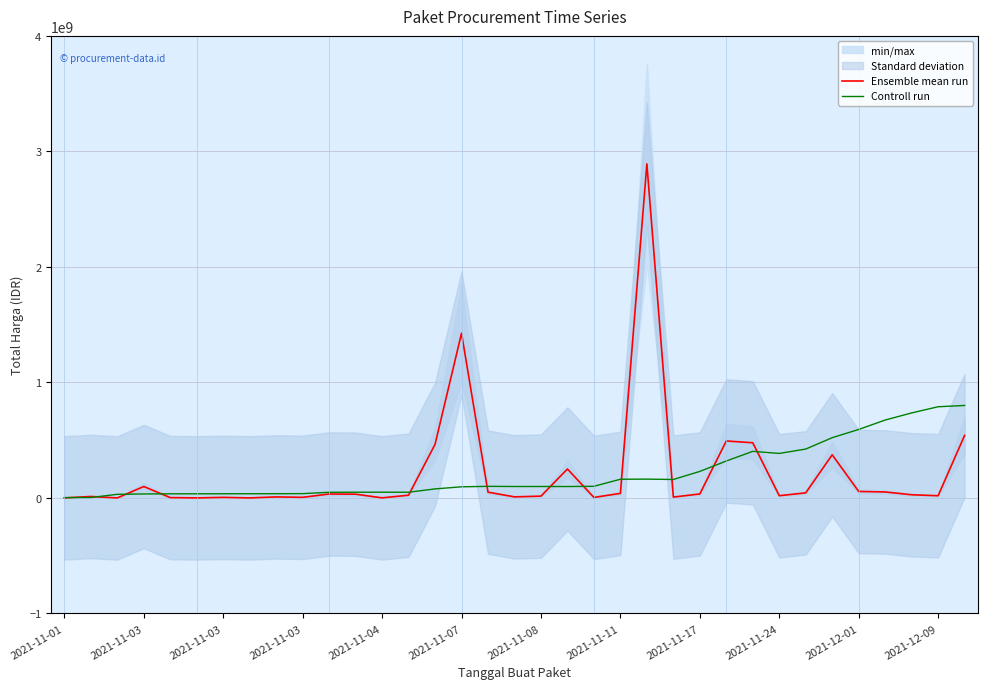

True or false: Controll run has more than 2 interior local peaks.

True